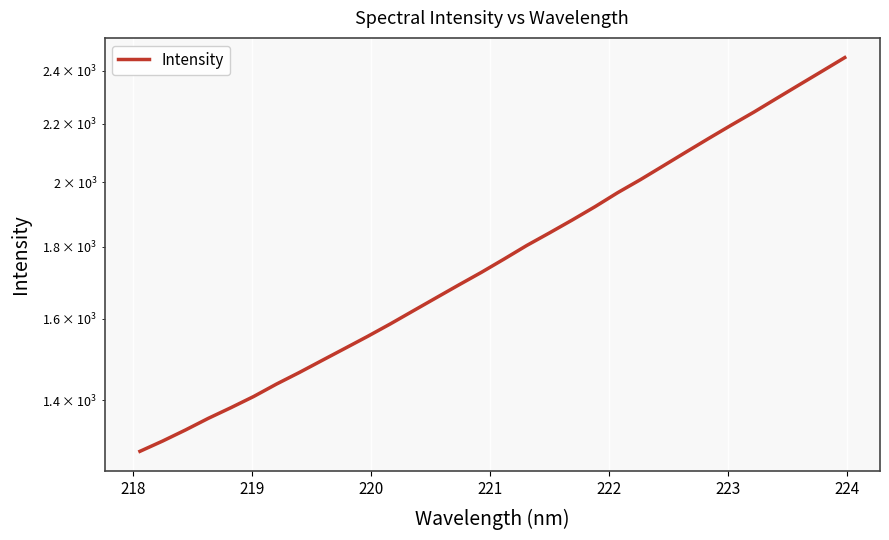

What is the maximum value shown in the chart?

2451.3